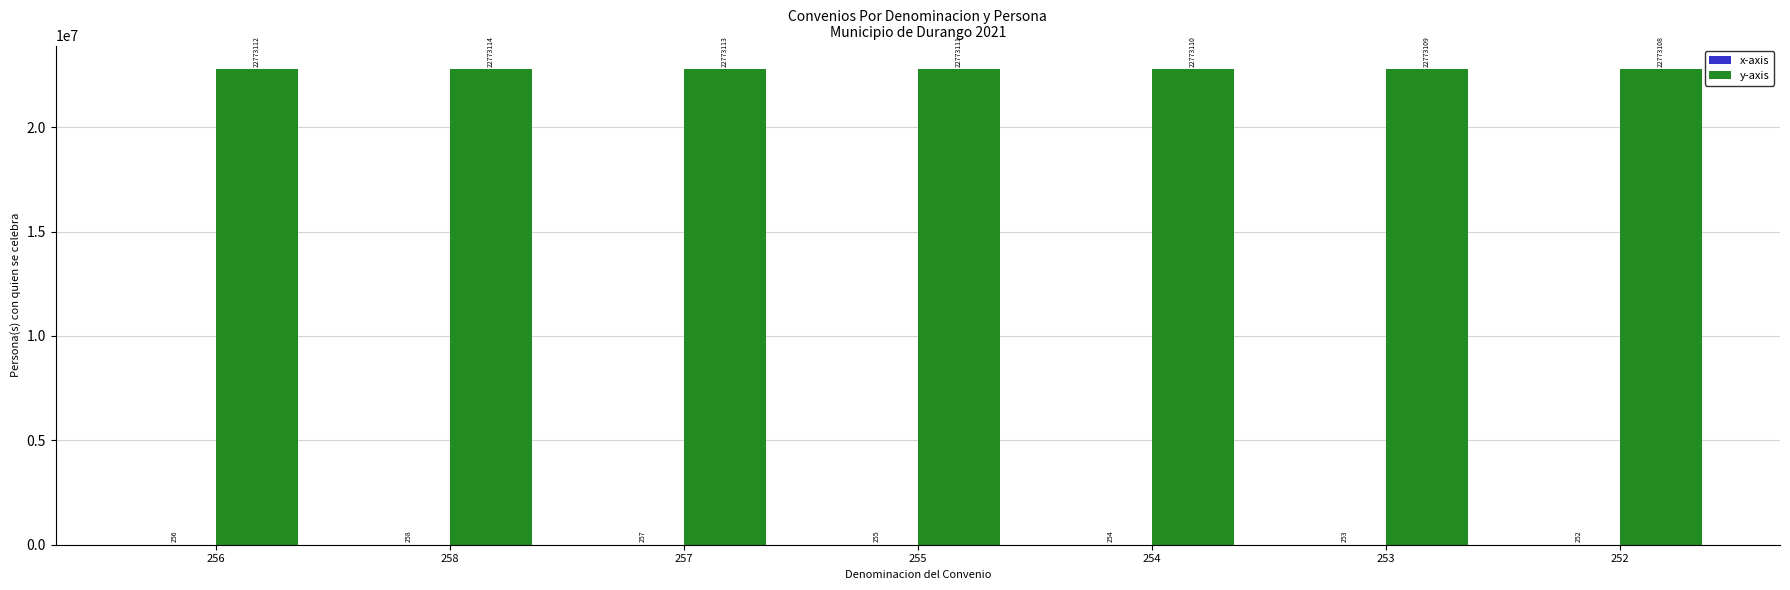

What is the maximum value shown in the chart?

22773114